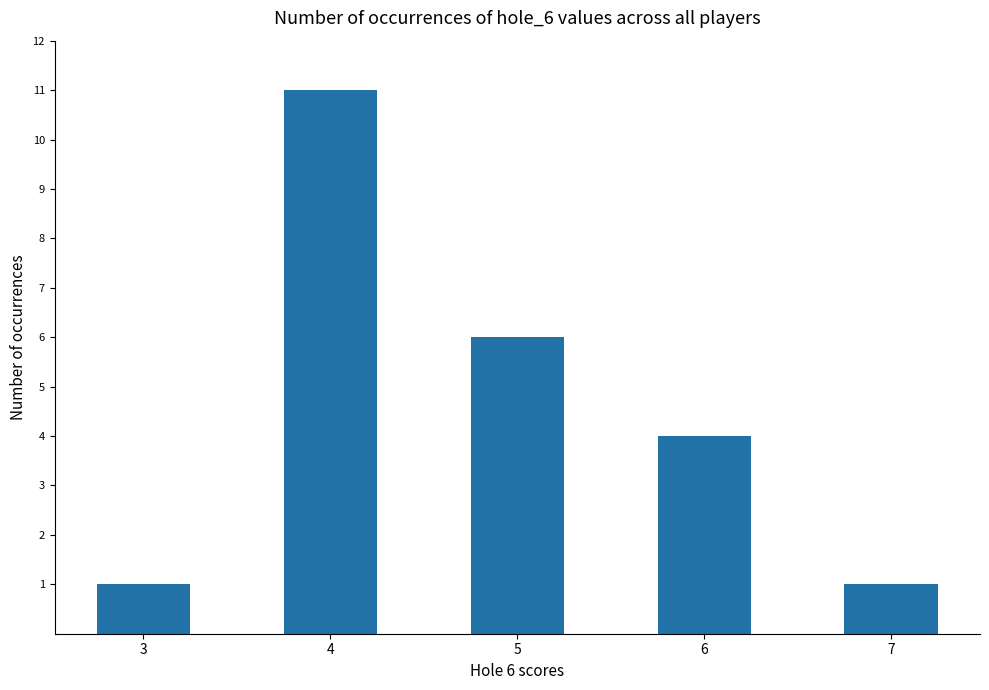

What is the minimum value shown in the chart?

1